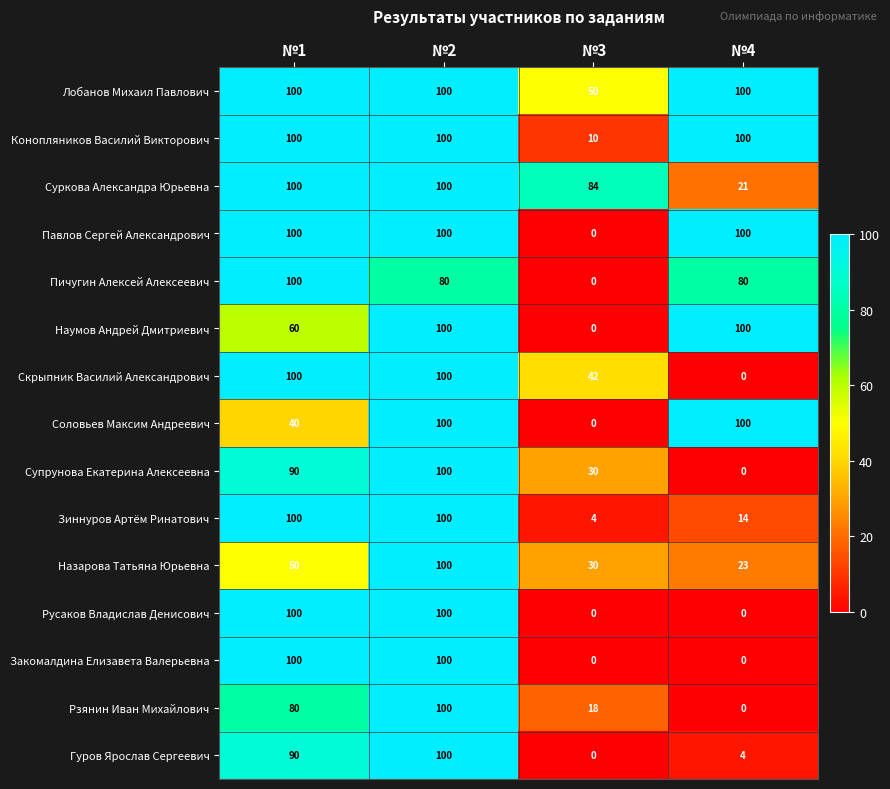

What is the approximate value of Конопляников Василий Викторович at №2?

100